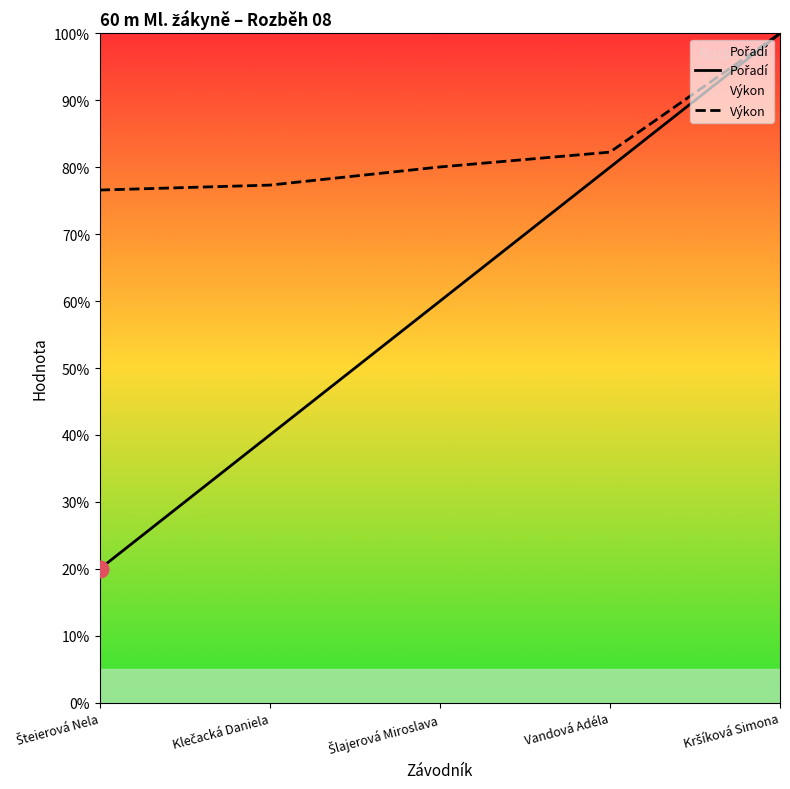

What is the sum of the Výkon values at Vandová Adéla and Klečacká Daniela?

159.6